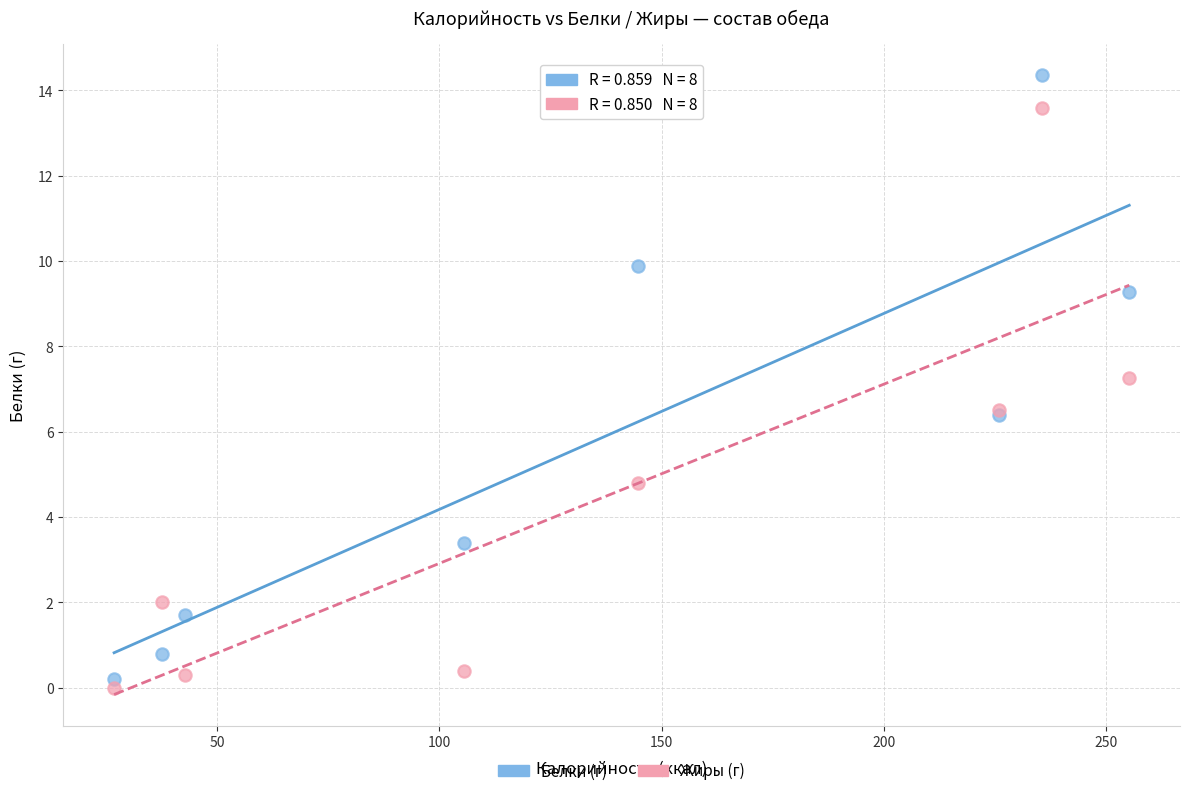

In the Белки (г) series, what Y value is closest to 7?

6.4